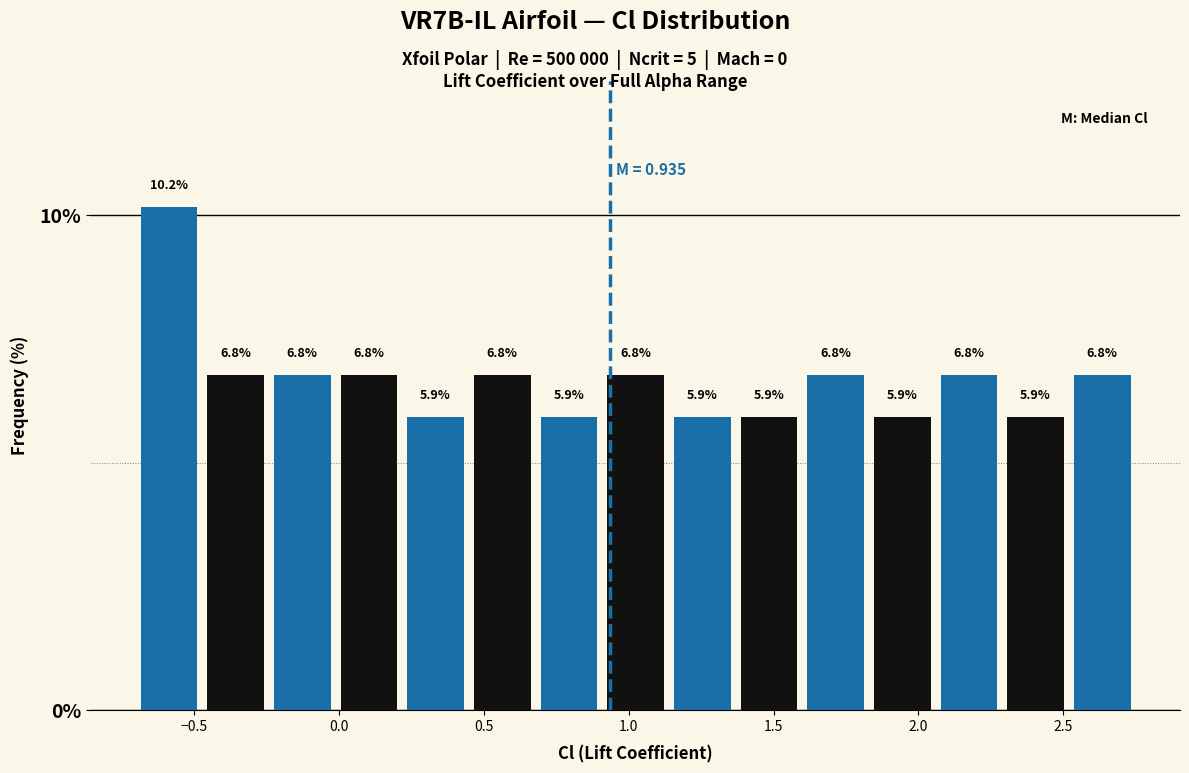

Over which range of the x-axis is the bar tallest?

-0.70 to -0.45